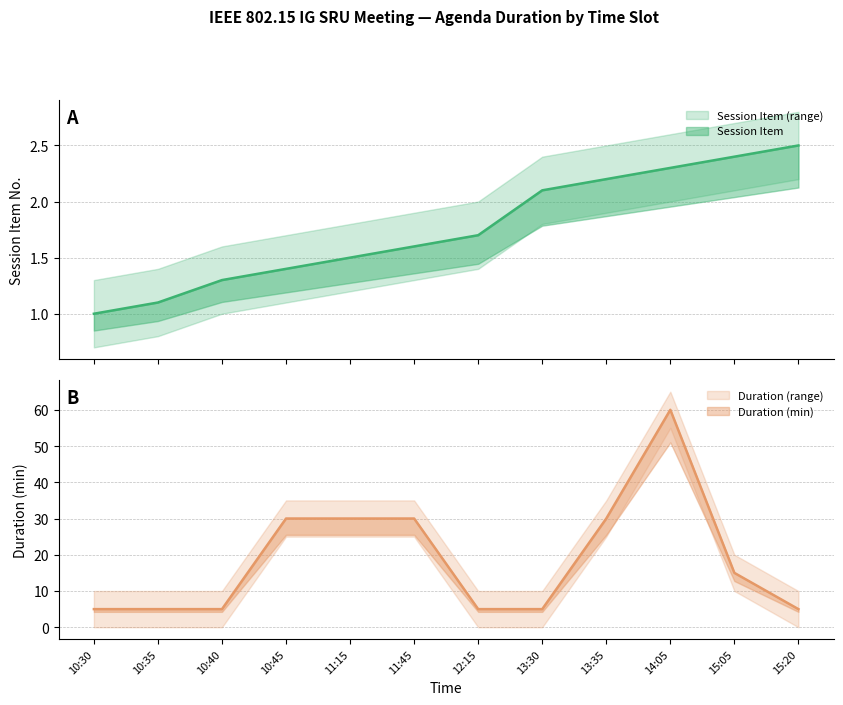

Reading left to right, transcribe all the data shown in this chart.

Session Item: 10:30=1.0	10:35=1.1	10:40=1.3	10:45=1.4	11:15=1.5	11:45=1.6	12:15=1.7	13:30=2.1	13:35=2.2	14:05=2.3	15:05=2.4	15:20=2.5
Duration (min): 10:30=5.0	10:35=5.0	10:40=5.0	10:45=30.0	11:15=30.0	11:45=30.0	12:15=5.0	13:30=5.0	13:35=30.0	14:05=60.0	15:05=15.0	15:20=5.0